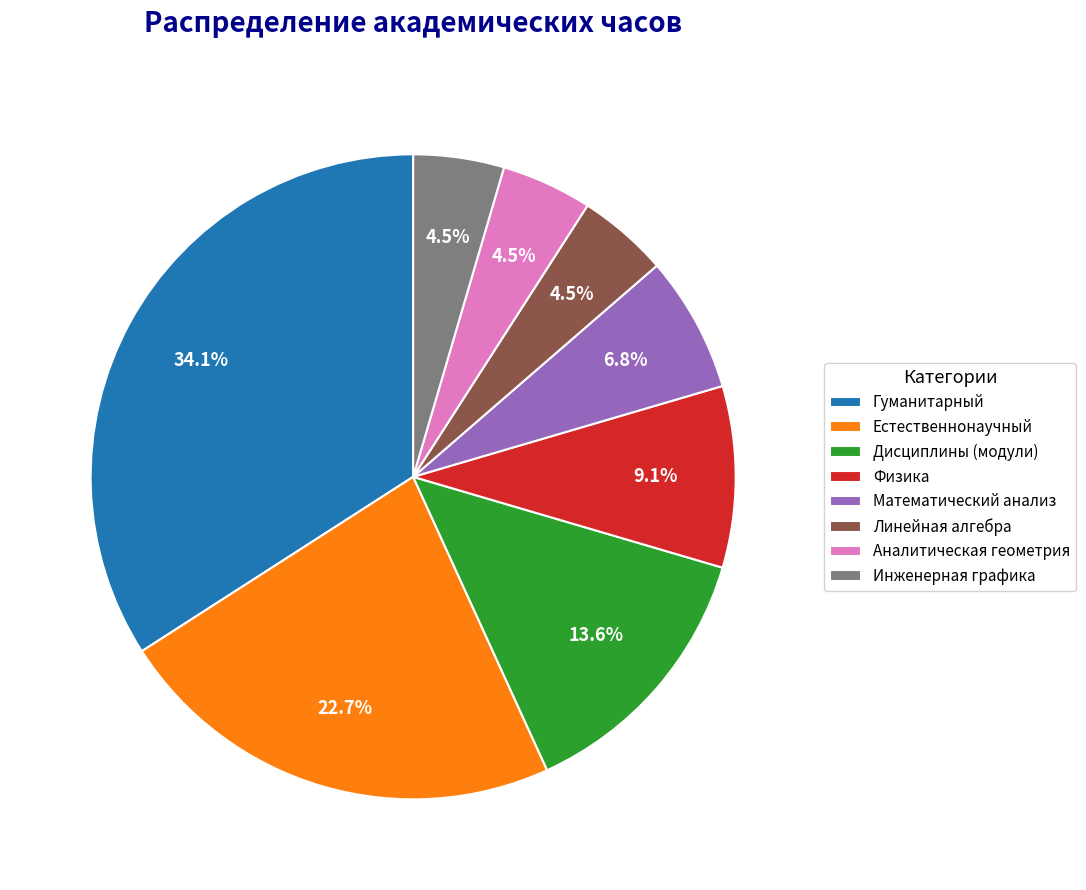

Do Физика and Аналитическая геометрия together represent more than half of the pie?

No